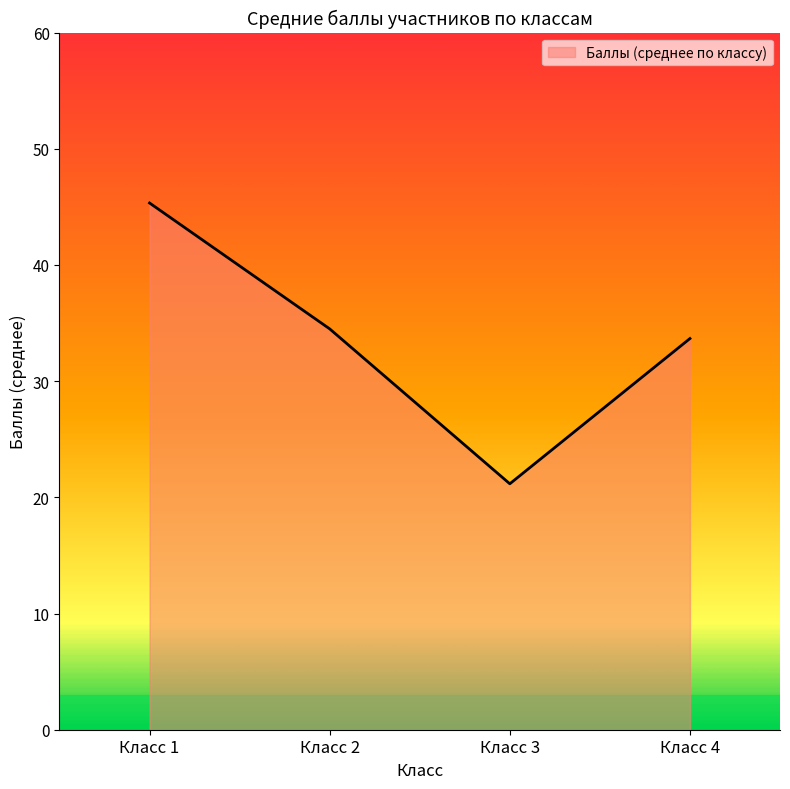

Does the chart display data point markers on the line(s)?

No